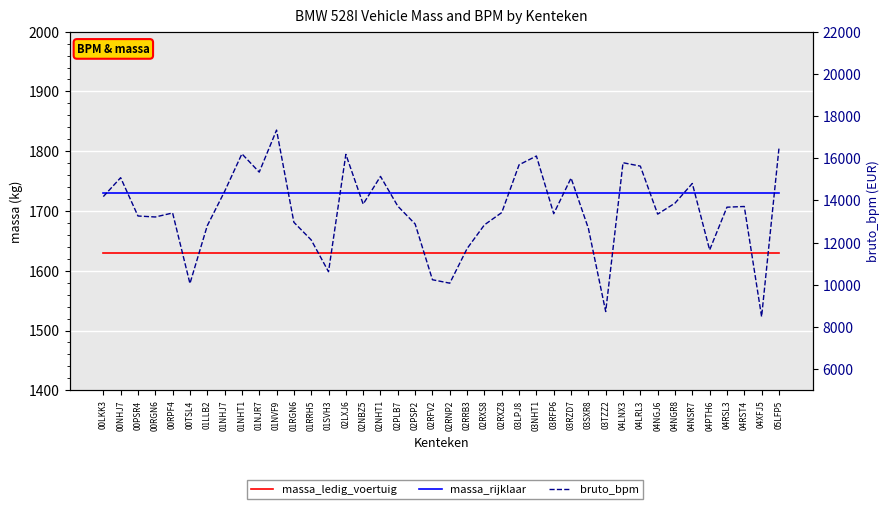

Which has a higher value, 00TSL4 or 02LXJ6?

00TSL4